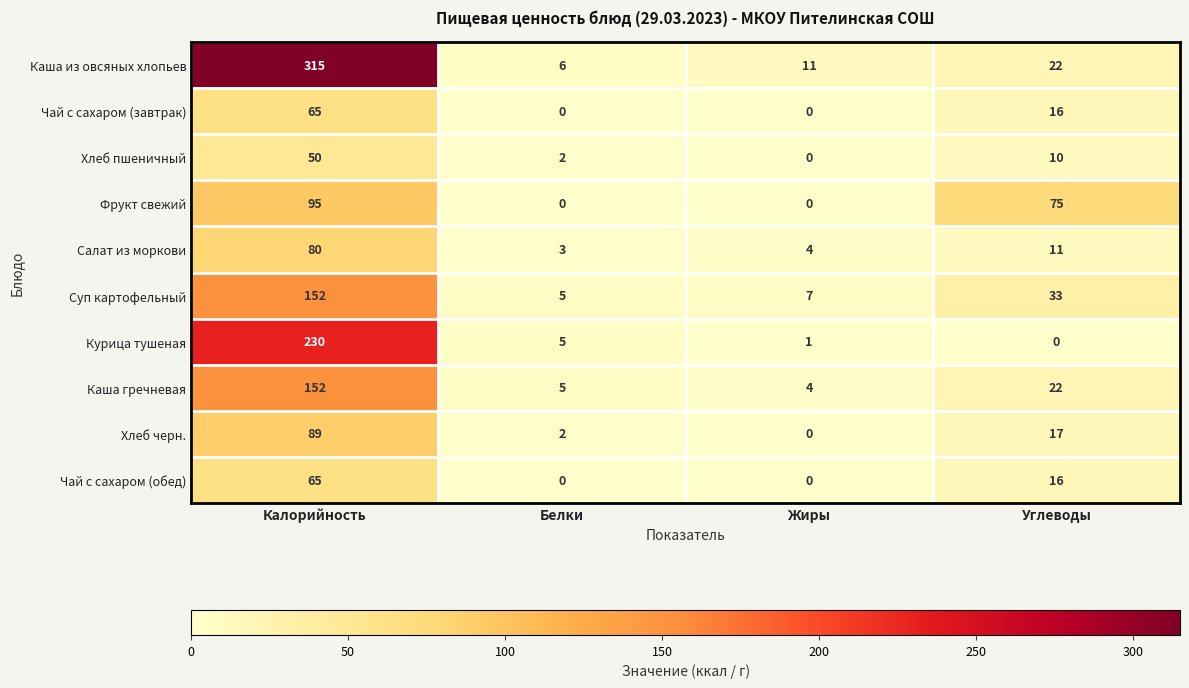

Which series has the widest spread of values?

Каша из овсяных хлопьев